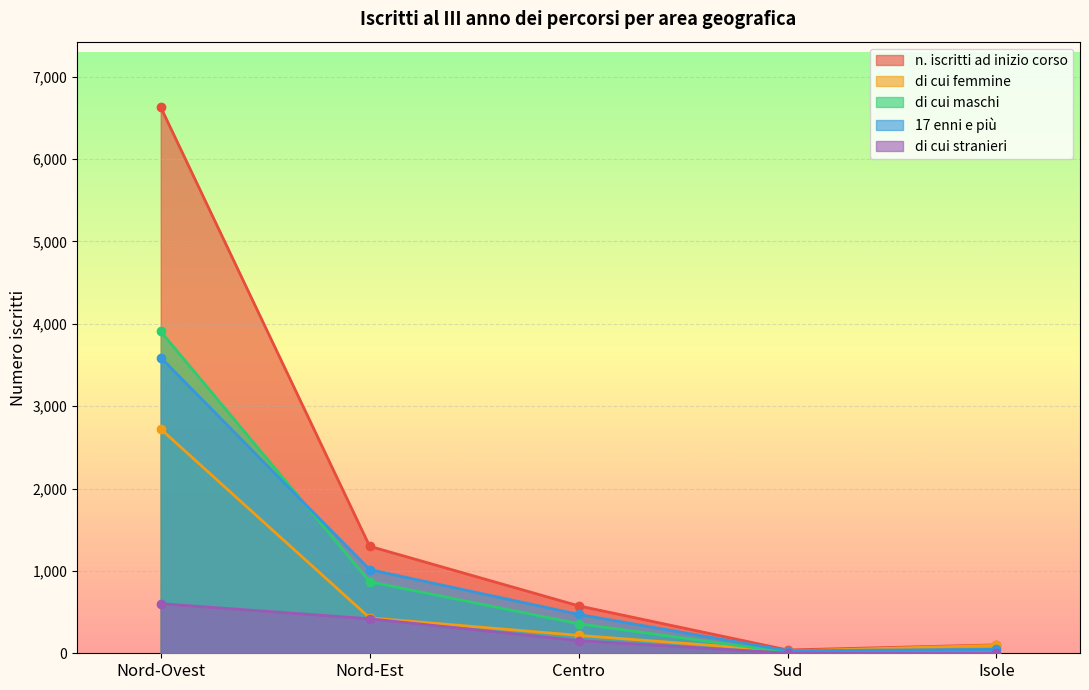

At which label does di cui maschi reach its peak?

Nord-Ovest